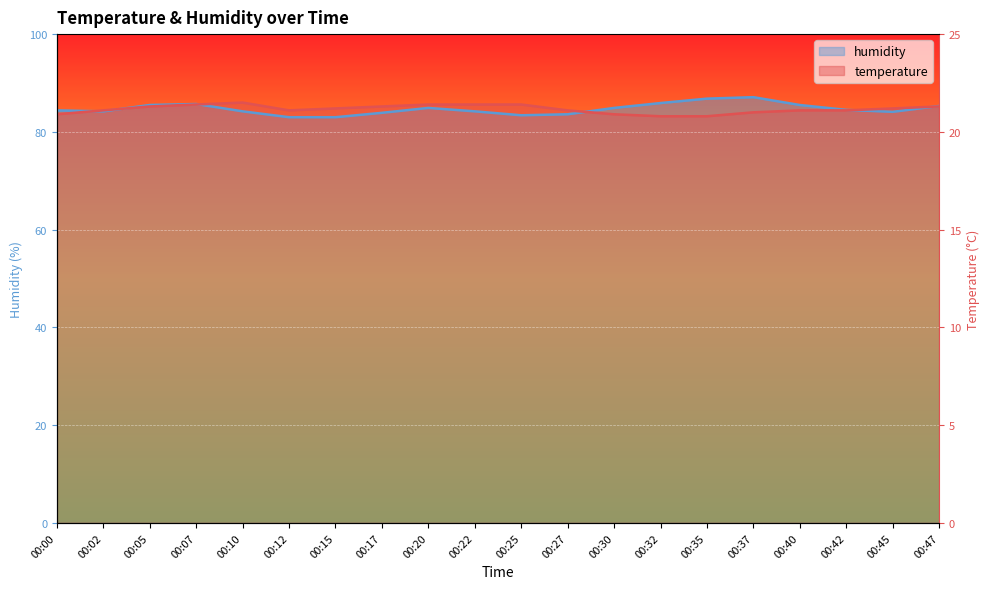

List the series in order of their peak value, highest first.

humidity, temperature